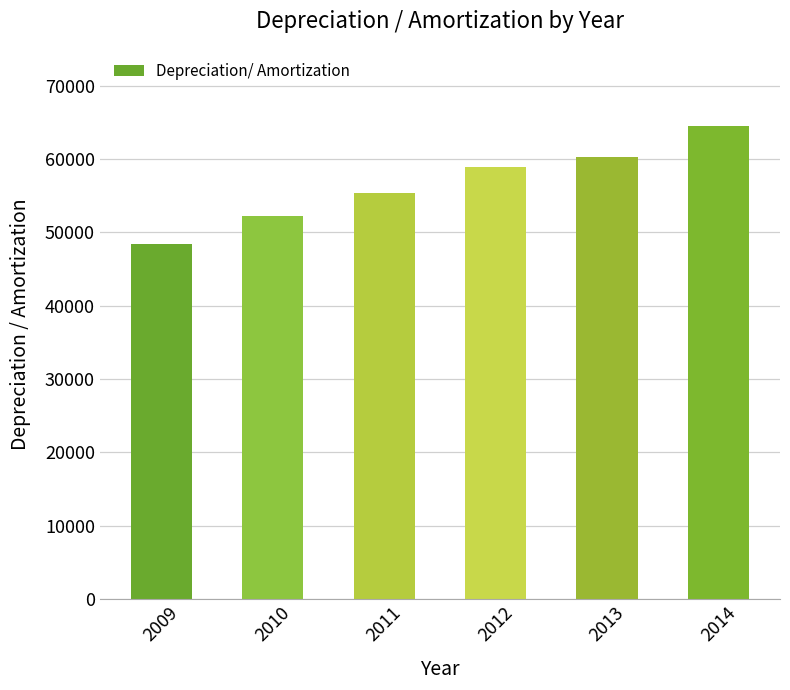

What is the average value?

56625